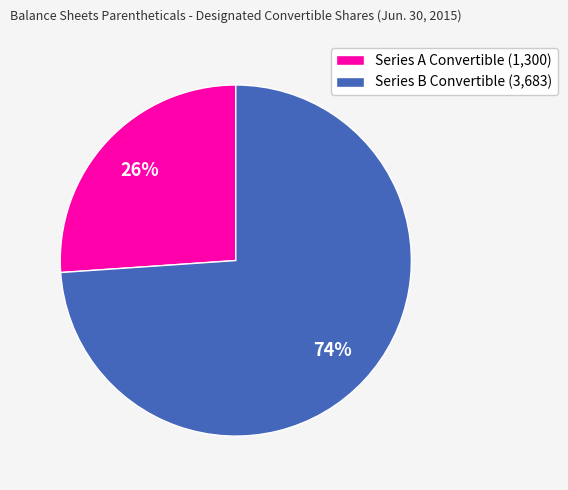

The Series A Convertible (1,300) slice represents 26% of the pie. True or false?

True